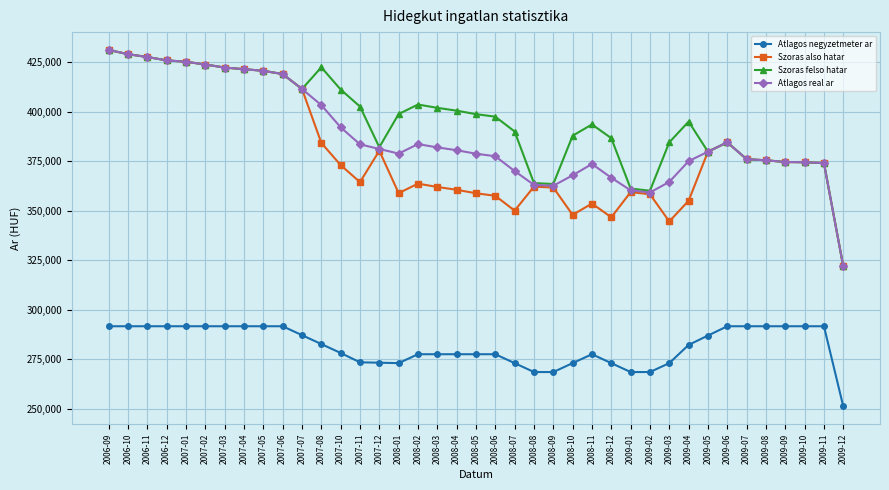

At how many categories does at least one series exceed 335468?

38